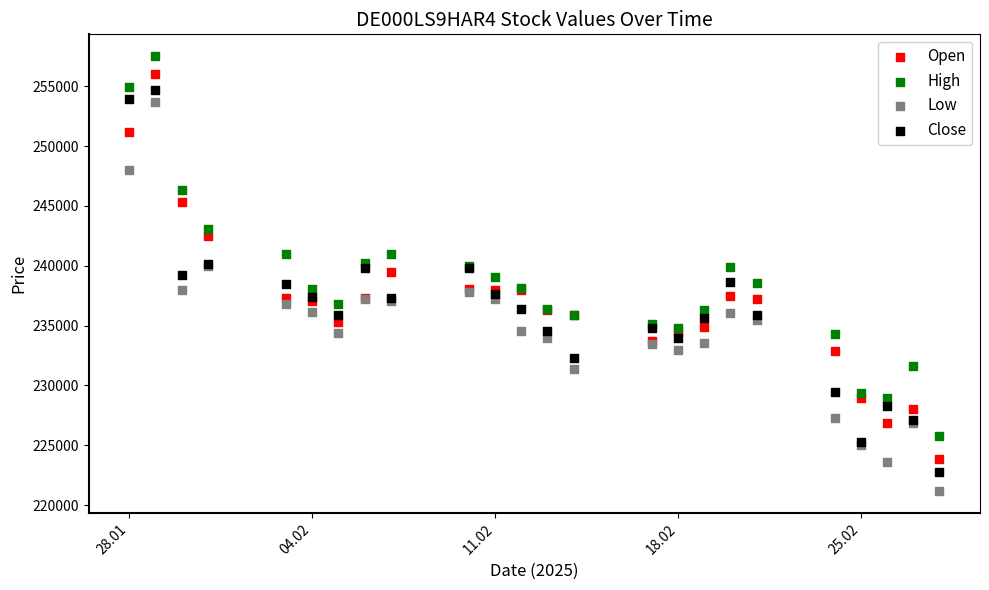

Which series reaches the minimum Y coordinate?

Low